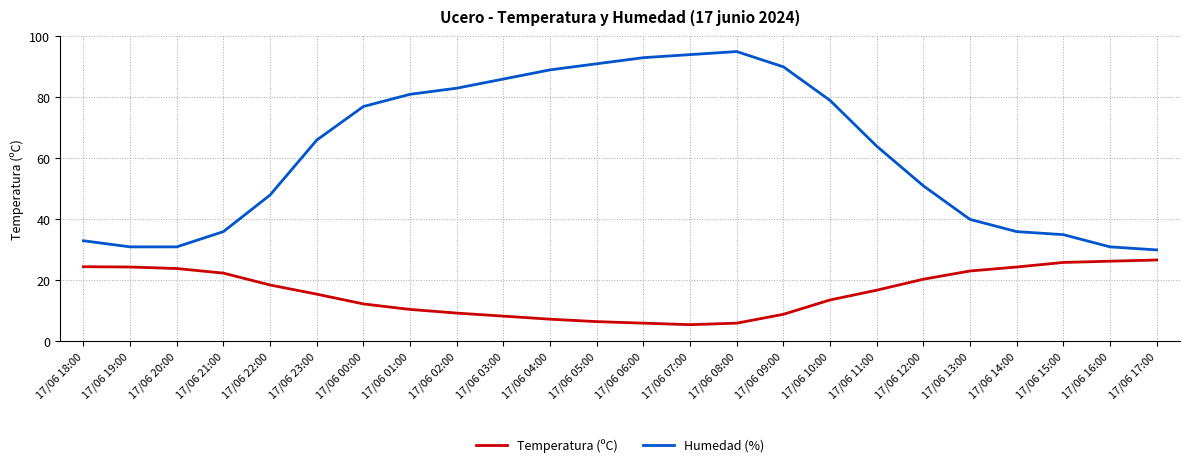

Which series has the largest range (max minus min)?

Humedad (%)